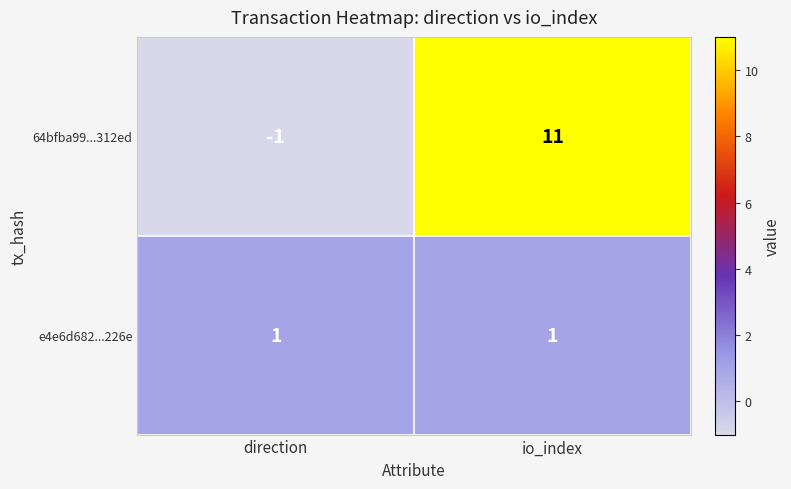

What is the difference between the maximum and minimum values in the 64bfba99...312ed series?

12